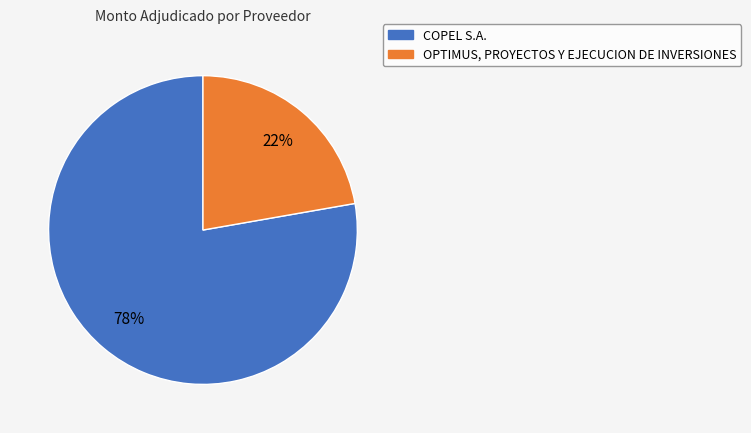

To the nearest percent, what is the difference between the largest and smallest slice percentages?

56%